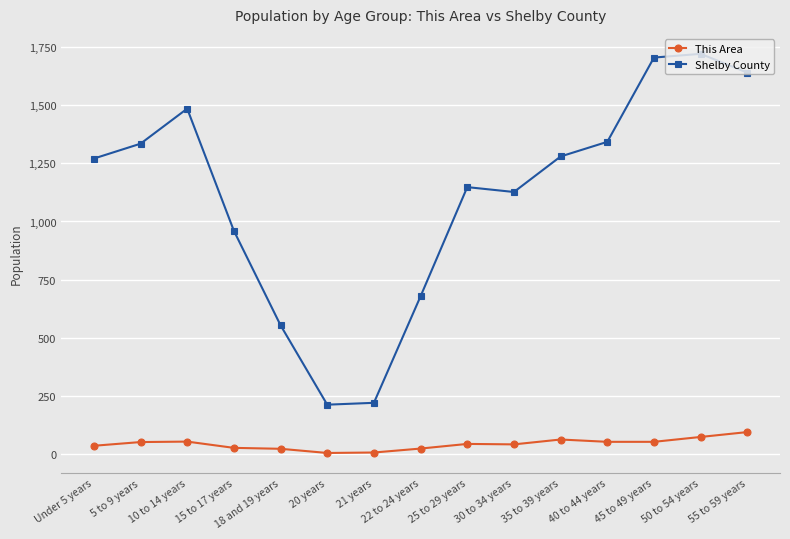

What is the average value of the Shelby County series?

1112